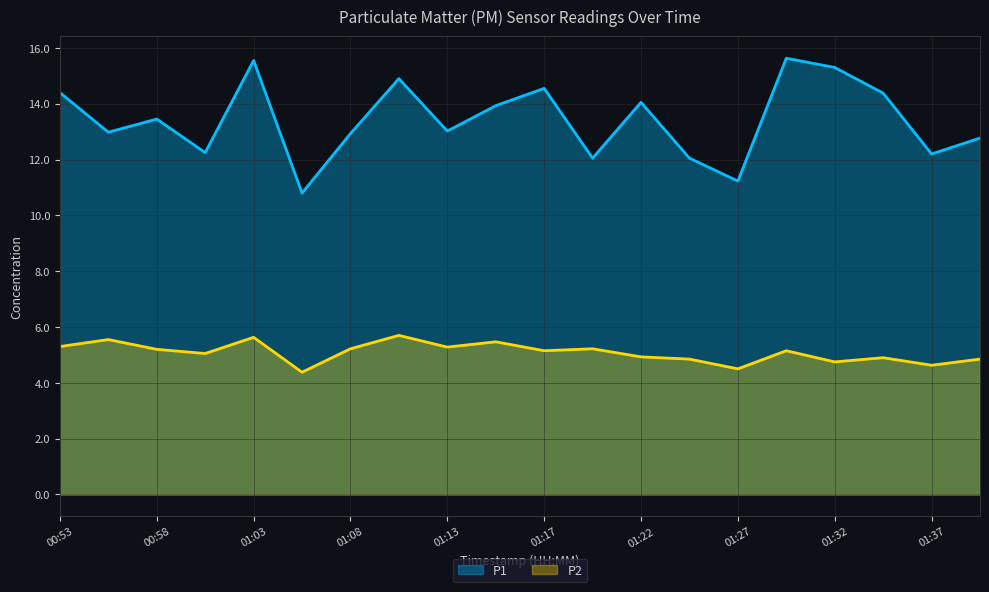

How many interior local peaks does the P1 series have?

6